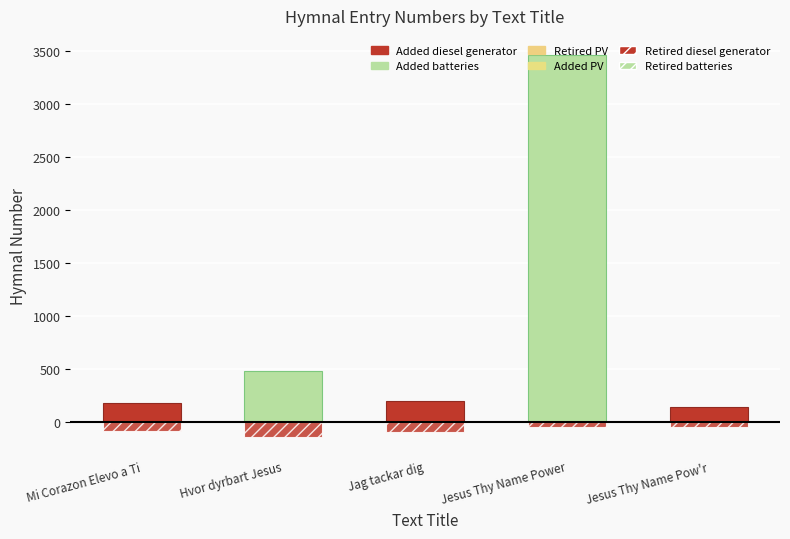

Between Jesus Thy Name Power and Jesus Thy Name Pow'r, which is larger?

Jesus Thy Name Power